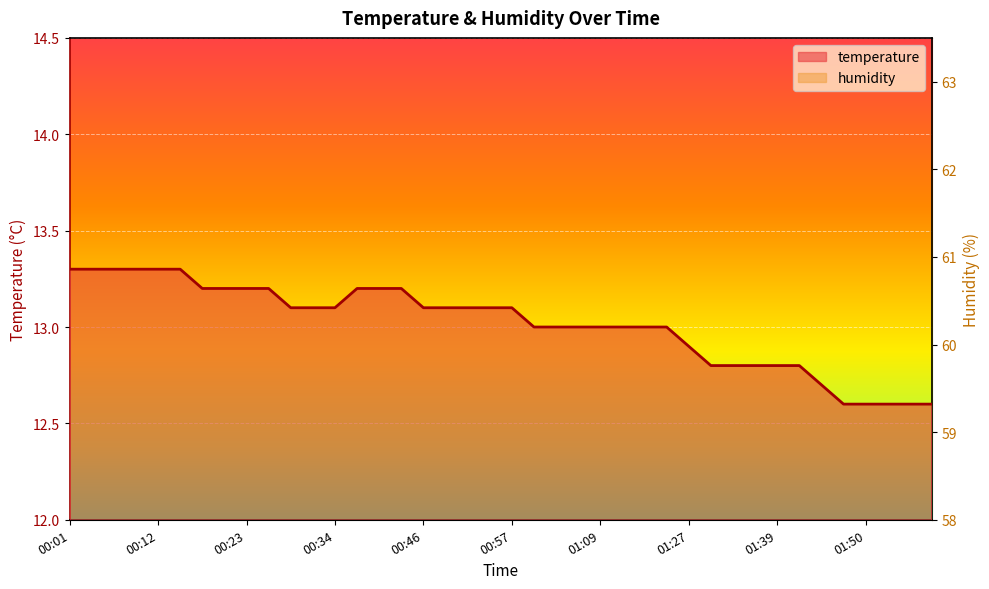

What is the difference between the temperature values at 01:55 and 00:23?

0.6